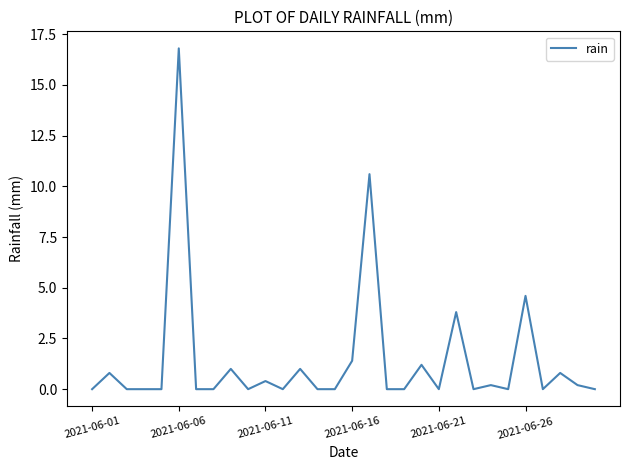

What is the greatest value displayed?

16.8